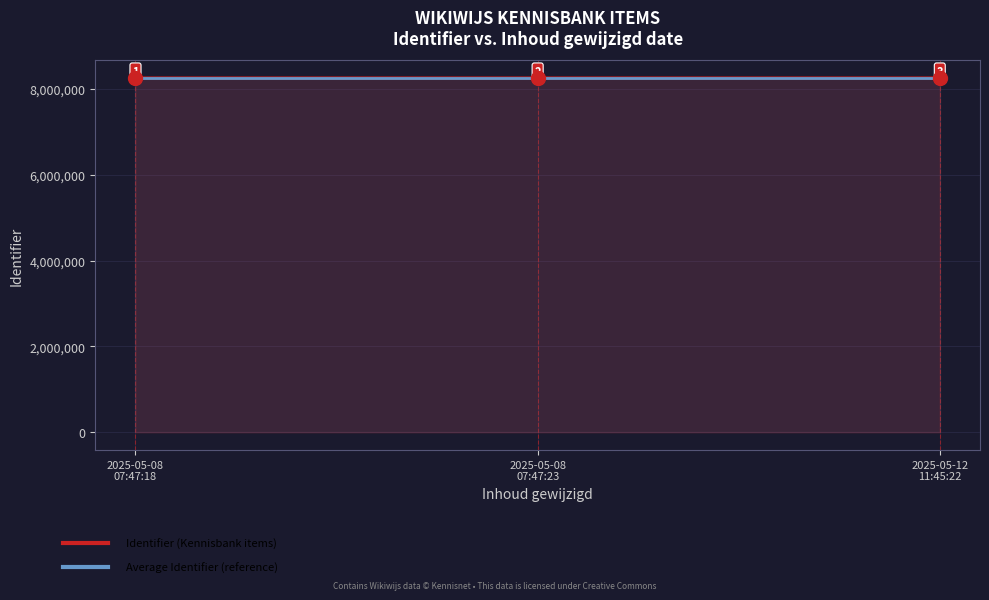

What is the difference between the highest and lowest values at 2025-05-08
07:47:18?

1.0